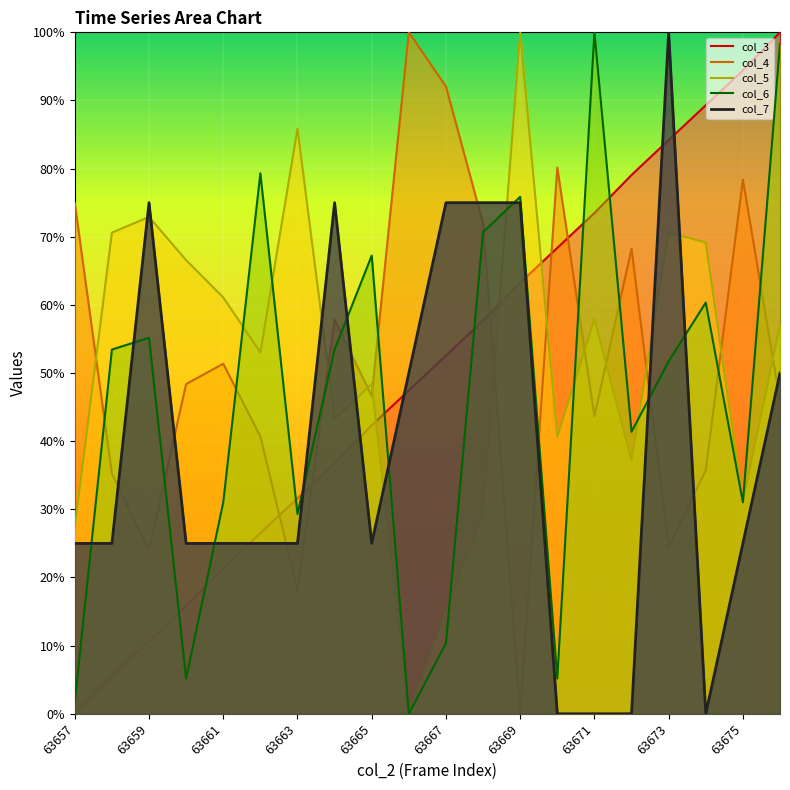

What are all the series names shown in the legend?

col_3, col_4, col_5, col_6, col_7